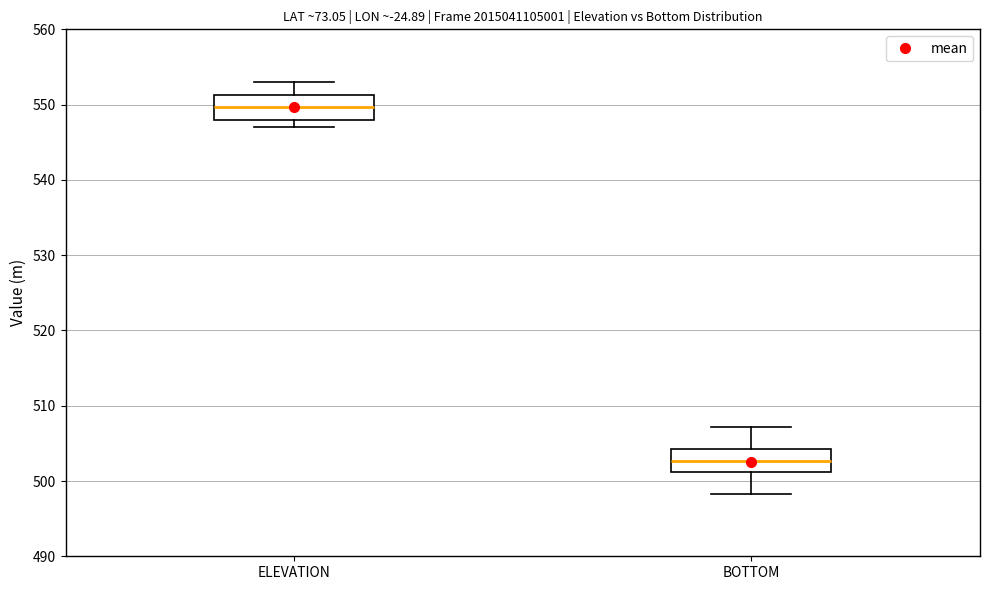

Reading left to right, read every box against the y-axis: the position of its median line, the range the box covers, and the ends of its whiskers. The values are not printed on the chart, so give them approximately, as read against the axis.

ELEVATION: median 550, box 548 to 551, whiskers 547 to 553
BOTTOM: median 503, box 501 to 504, whiskers 498 to 507